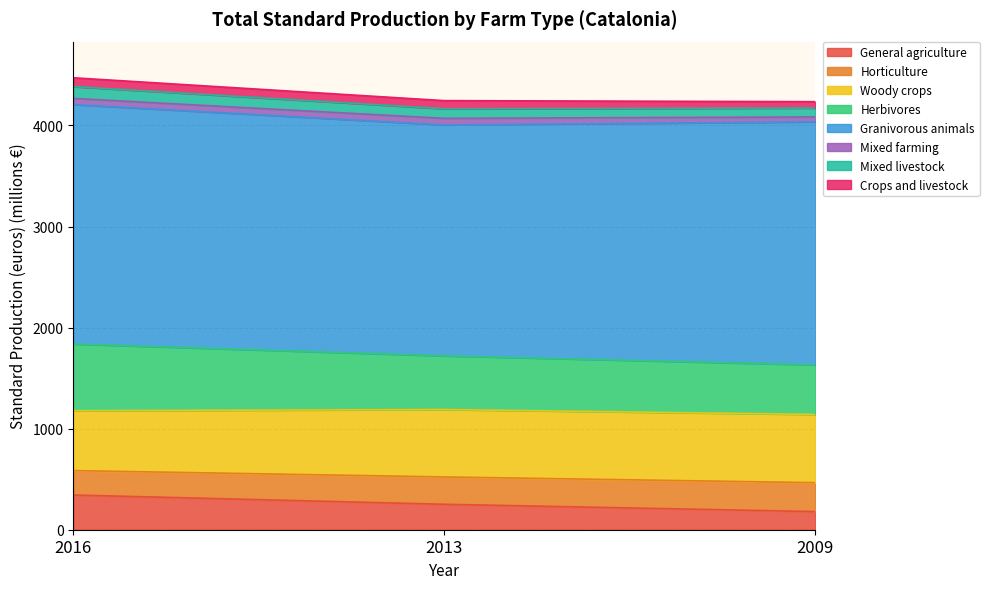

What is the highest value of the General agriculture series?

343.3